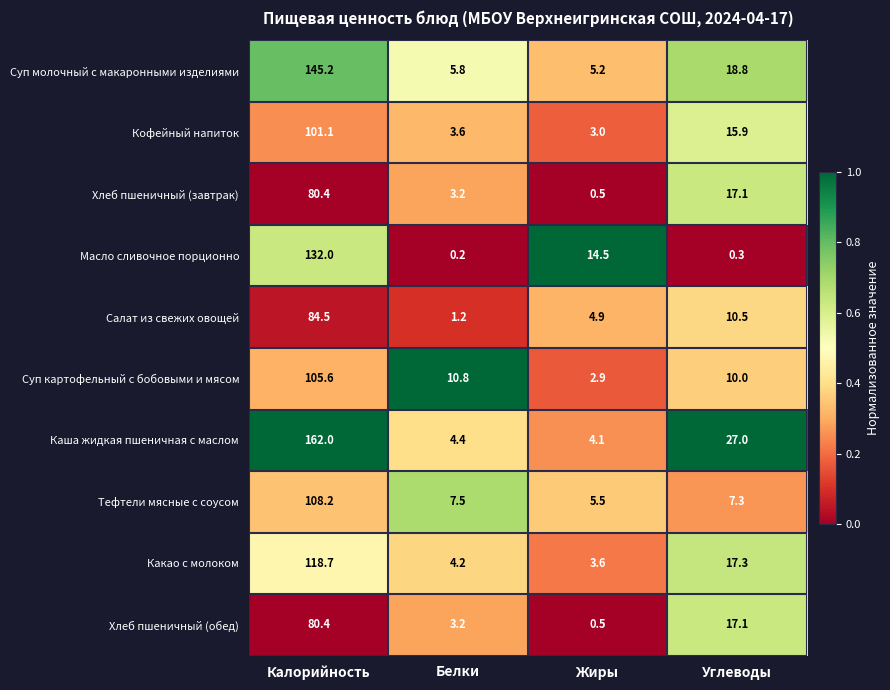

What is the total value across all series at Белки?

44.1